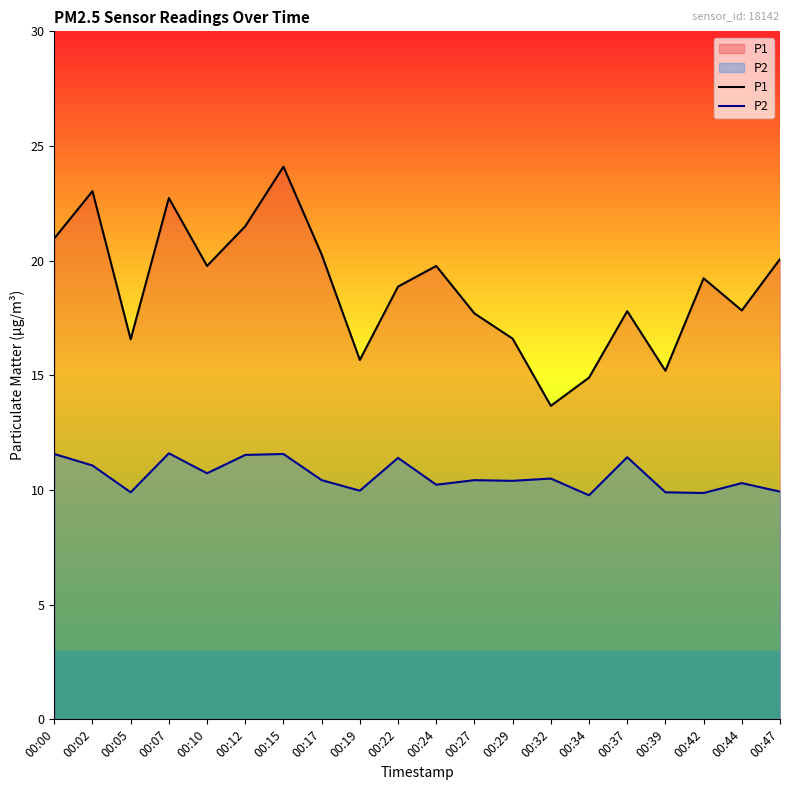

List the series in order of their overall mean, highest first.

P1, P2